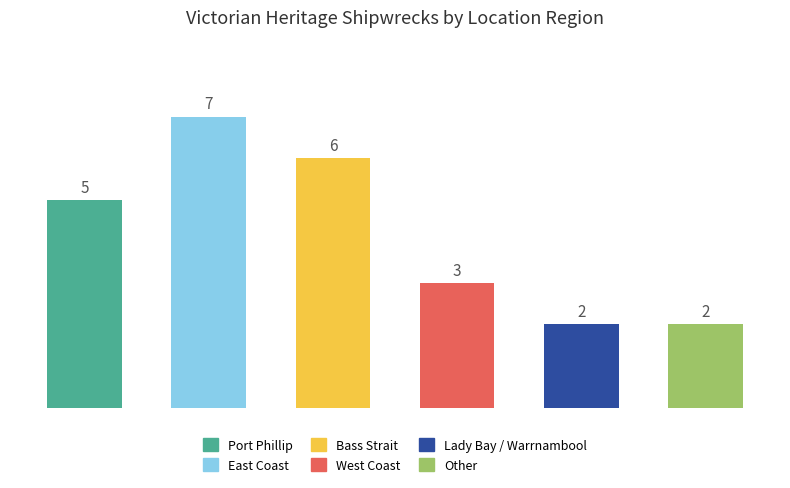

Between Bass Strait and East Coast, which is larger?

East Coast